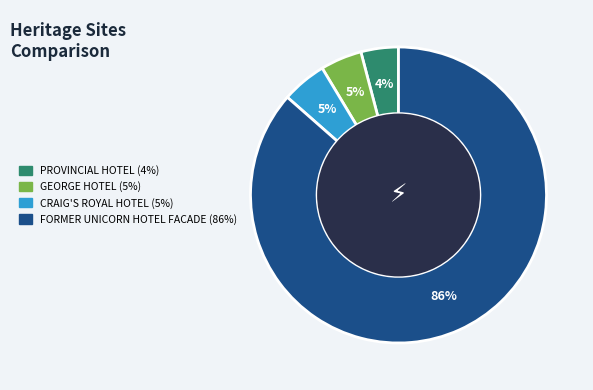

To the nearest percent, what is the difference between the largest and smallest slice percentages?

82%